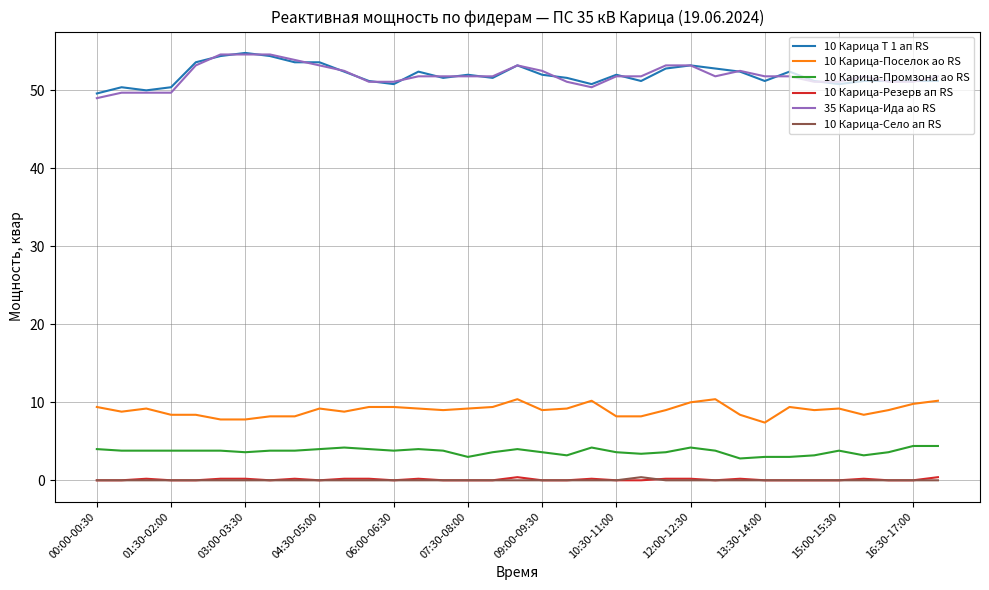

What is the maximum value shown in the chart?

54.8